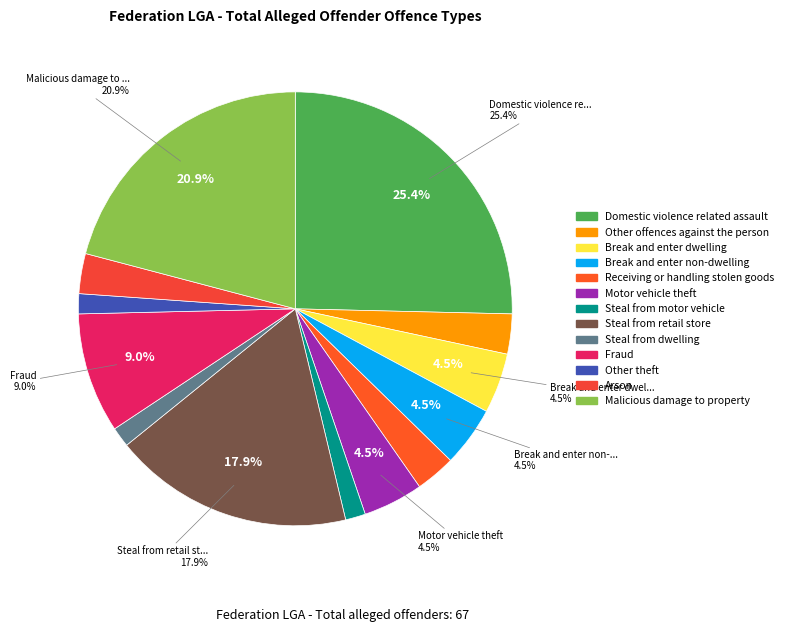

Approximately how many times larger is the value at Arson compared to Motor vehicle theft?

0.7